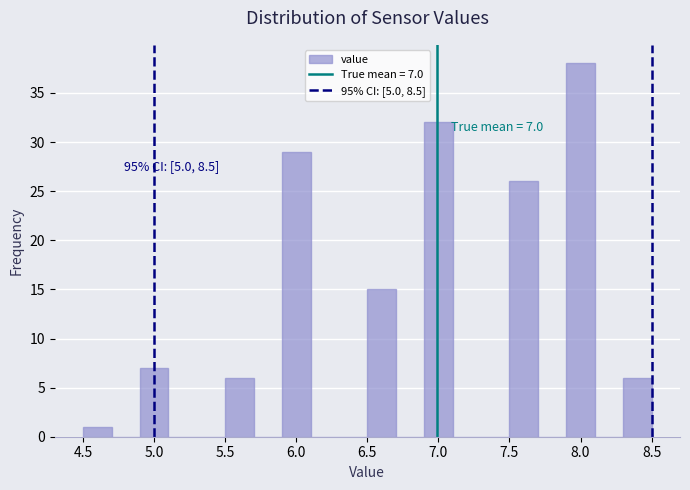

Over which range of the x-axis is the bar tallest?

7.9 to 8.1